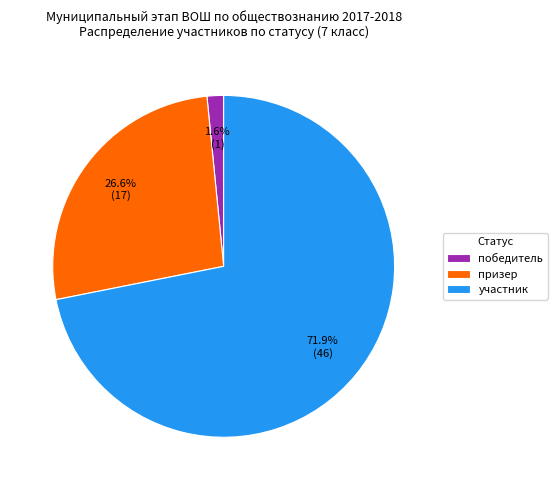

To the nearest percent, what is the difference between the призер and участник slice percentages?

45%